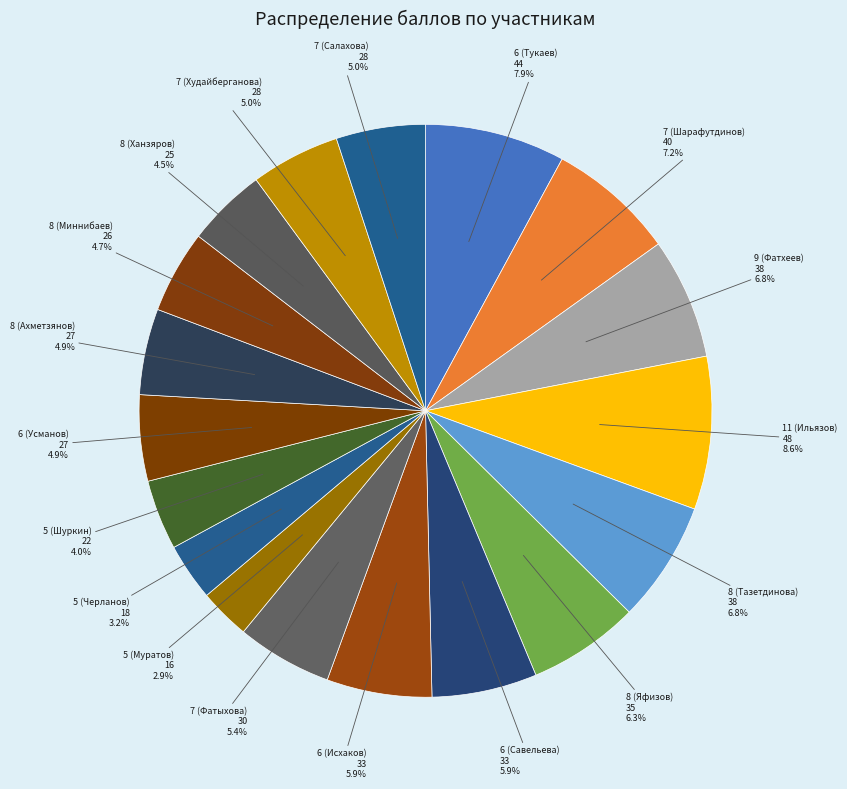

How many segments does this pie chart have?

18